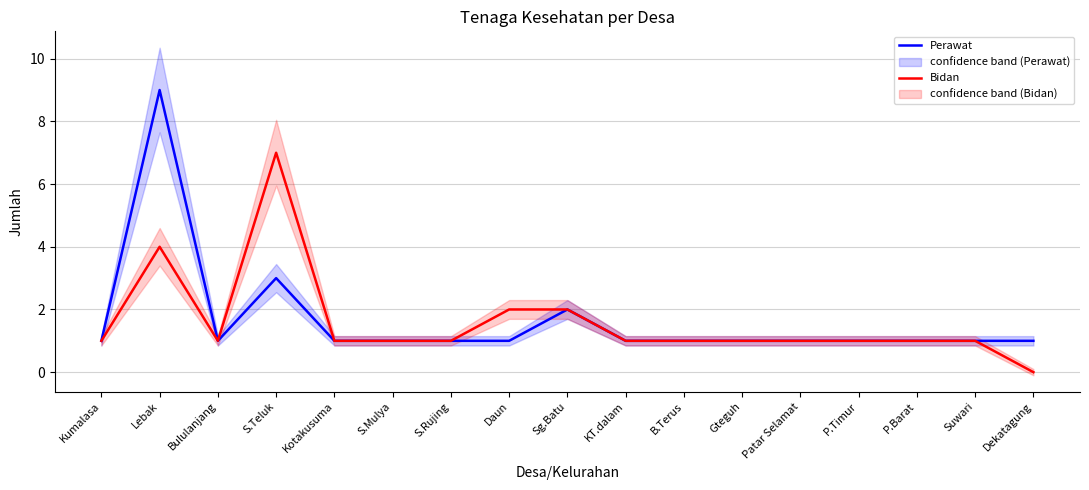

What is the label of the 6th point from the right?

Gteguh